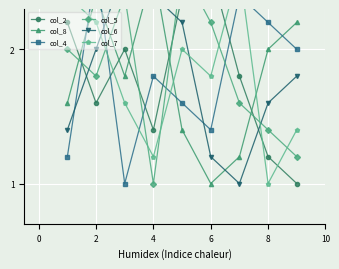

Reading left to right, list all the values displayed in this chart.

col_2: 2.2	1.6	2.0	1.4	2.4	2.6	1.8	1.2	1.0
col_8: 1.6	2.4	1.8	2.6	1.4	1.0	1.2	2.0	2.2
col_4: 1.2	2.6	1.0	1.8	1.6	1.4	2.4	2.2	2.0
col_5: 2.0	1.8	2.4	1.0	2.6	2.2	1.6	1.4	1.2
col_6: 1.4	2.0	2.6	2.4	2.2	1.2	1.0	1.6	1.8
col_7: 2.4	2.2	1.6	1.2	2.0	1.8	2.6	1.0	1.4